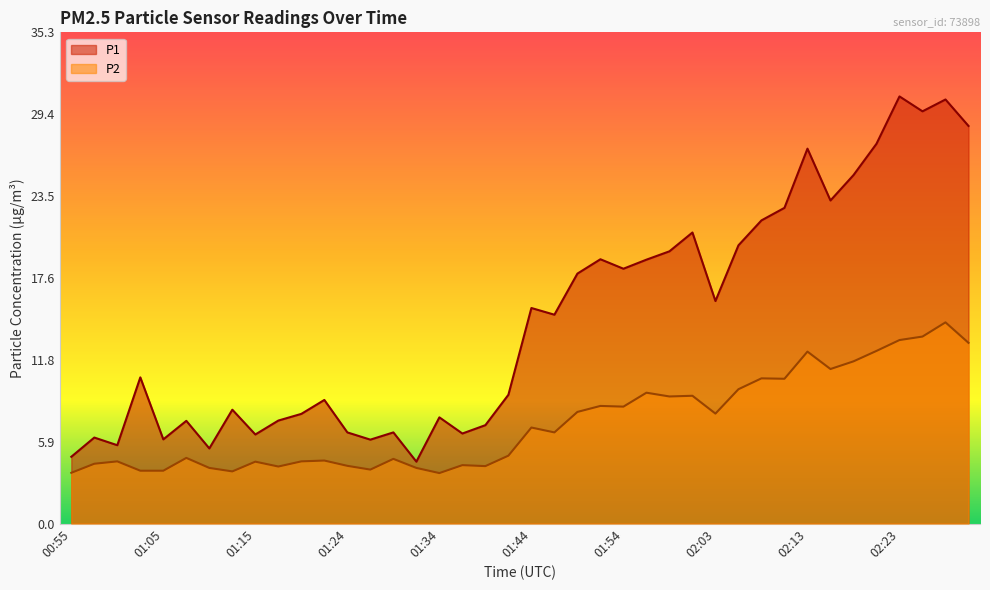

Between 01:49 and 01:12, which is larger?

01:49